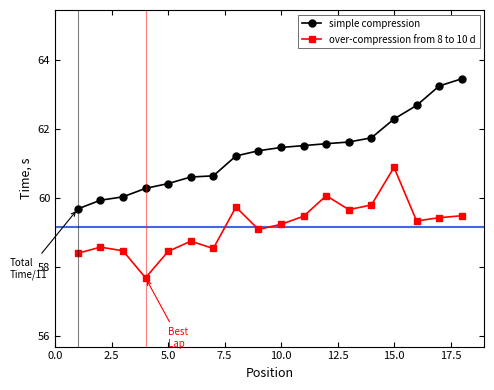

List the series in order of their peak value, lowest first.

over-compression from 8 to 10 d, simple compression